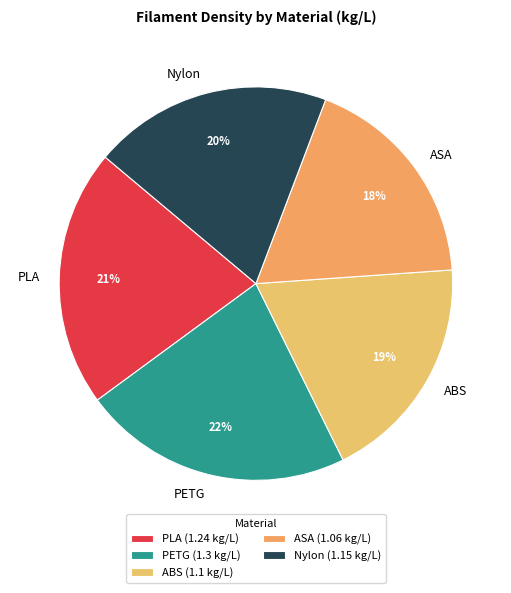

Rank the categories by value from lowest to highest.

ASA, ABS, Nylon, PLA, PETG